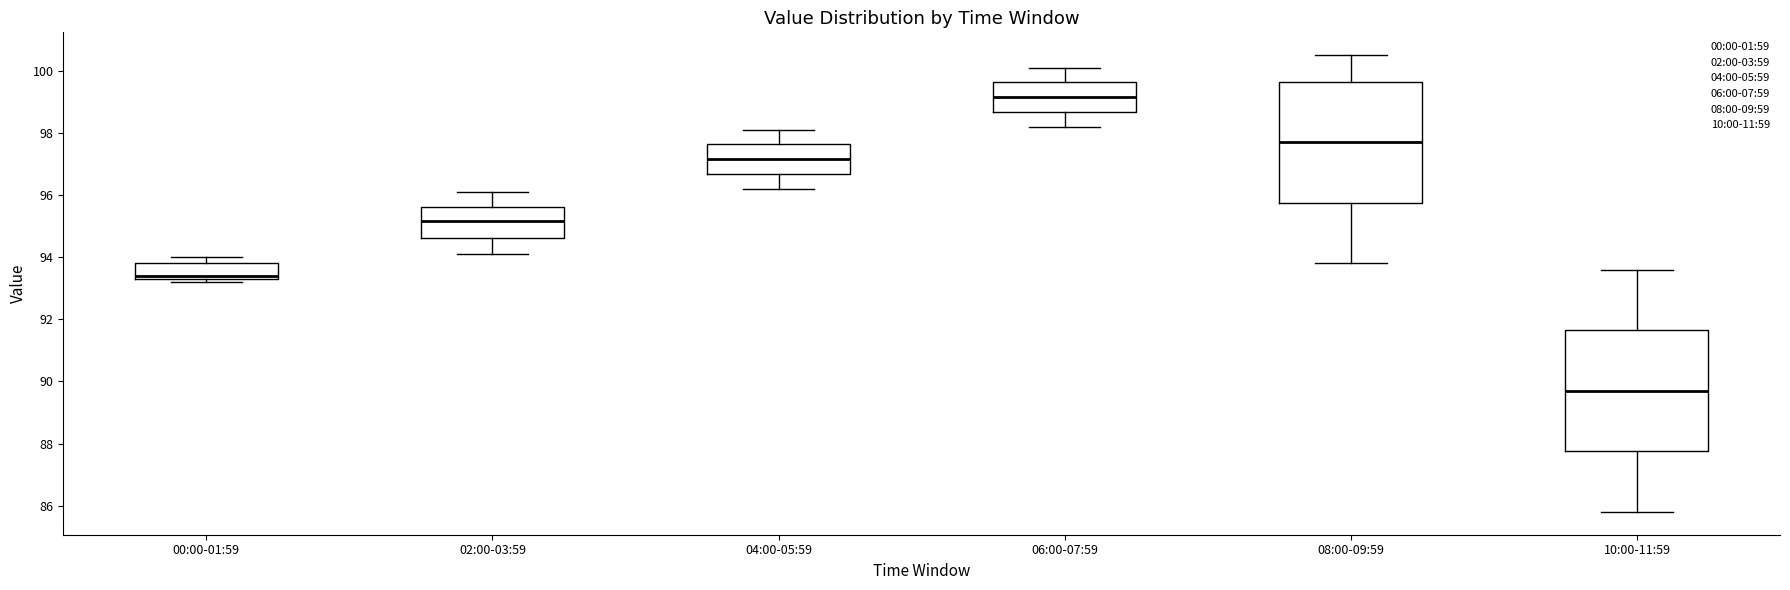

Which box has the lowest median line?

10:00-11:59